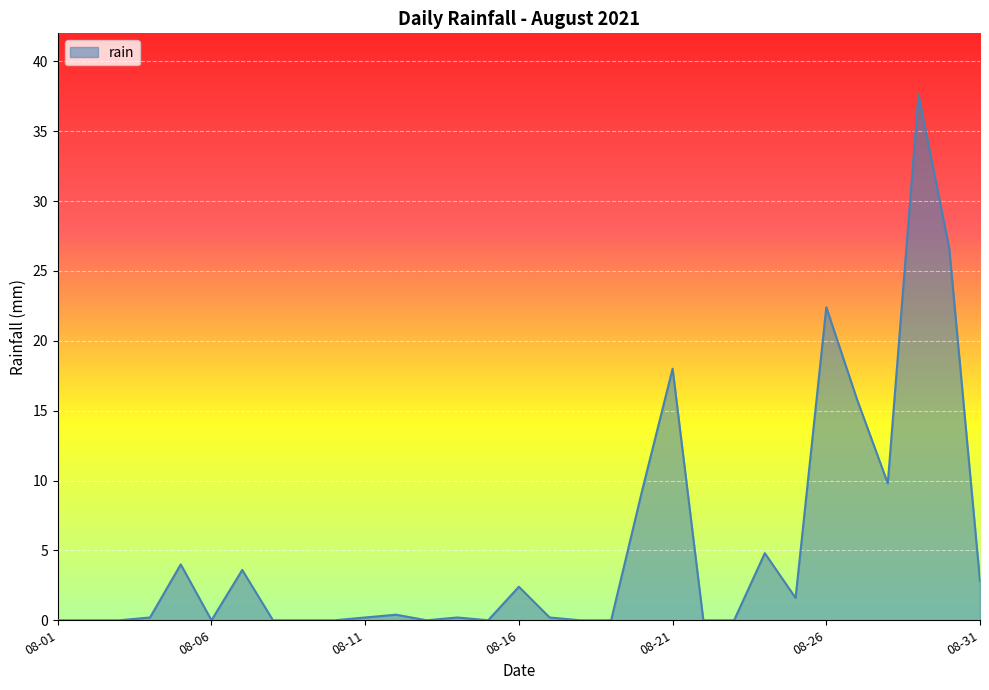

What is the greatest value displayed?

37.6